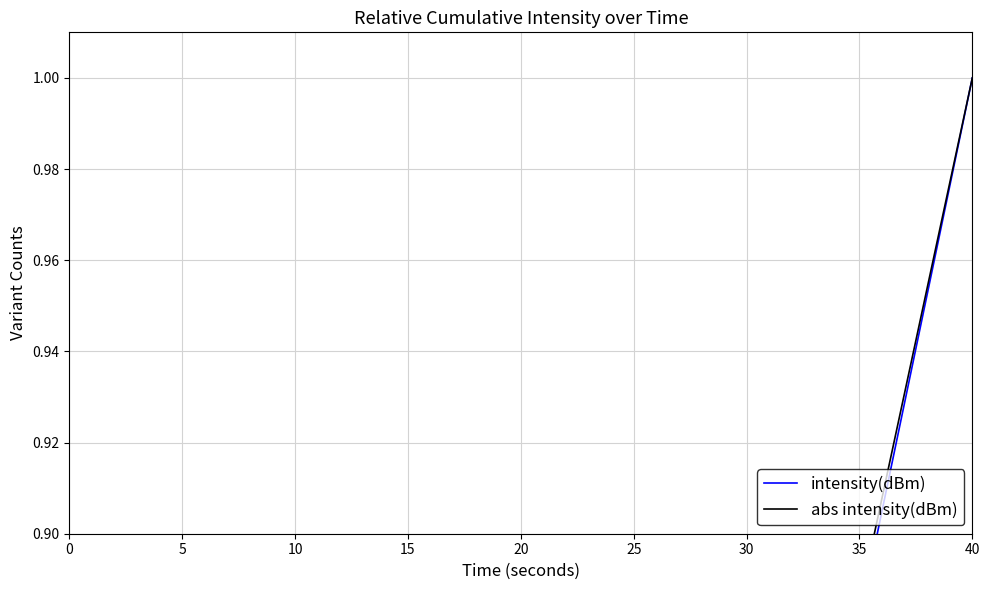

The intensity(dBm) series shows 0.6 at 30. True or false?

False